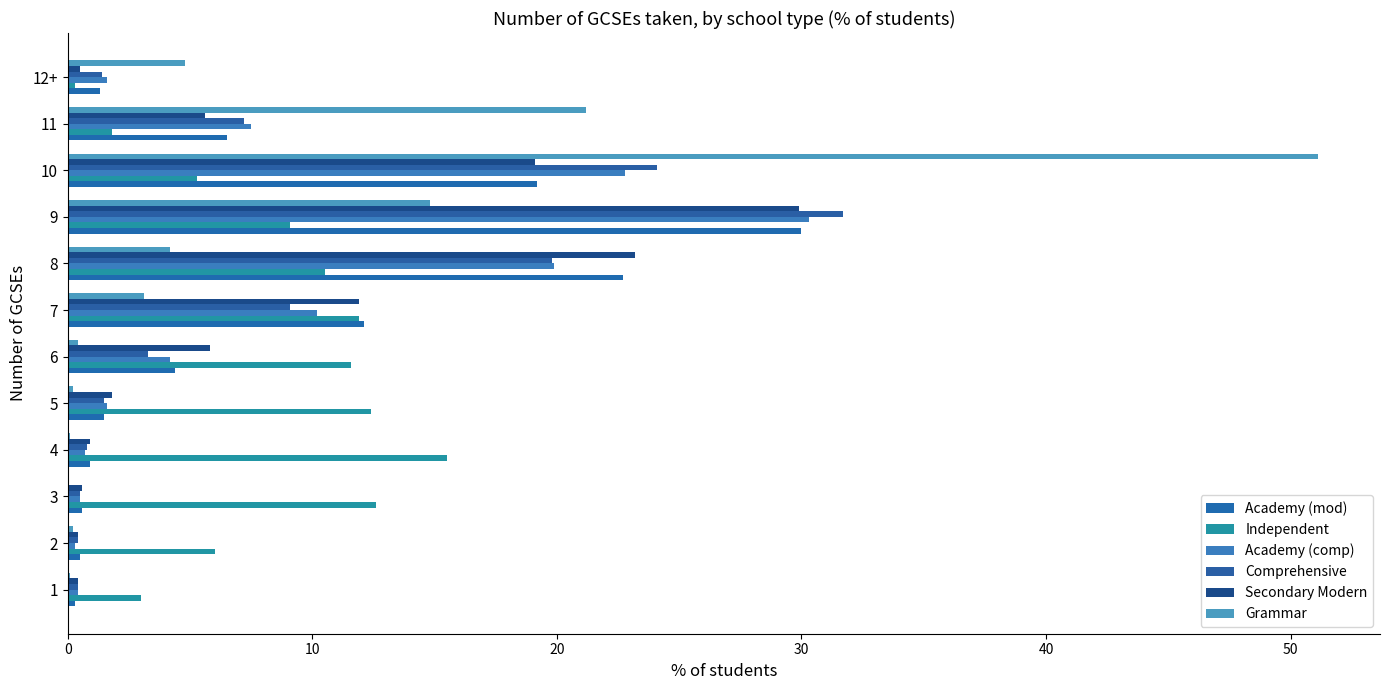

Count the number of categories in the chart.

12